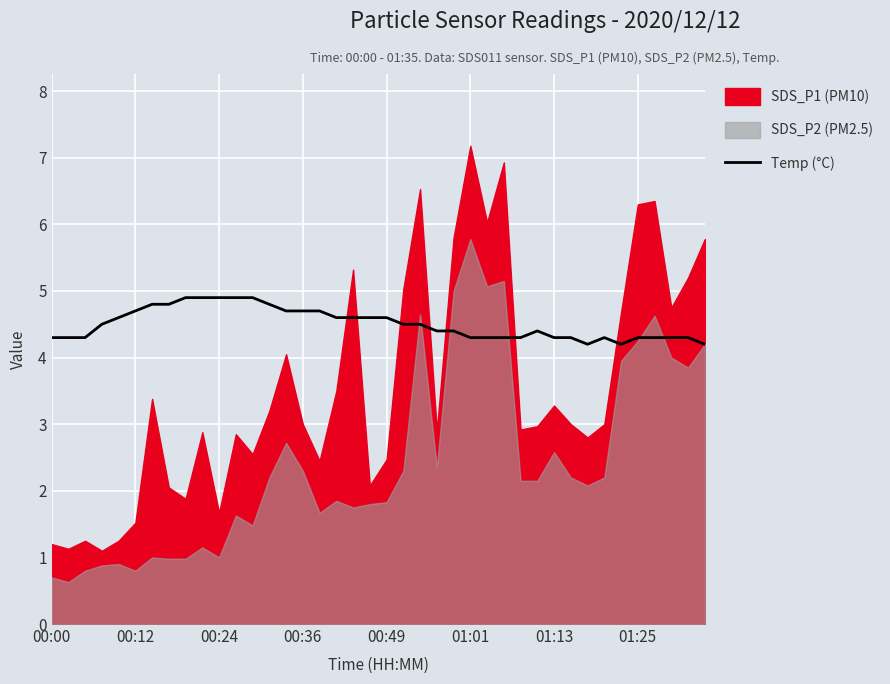

True or false: Temp (°C) has a value of 4.3 at 01:13.

True